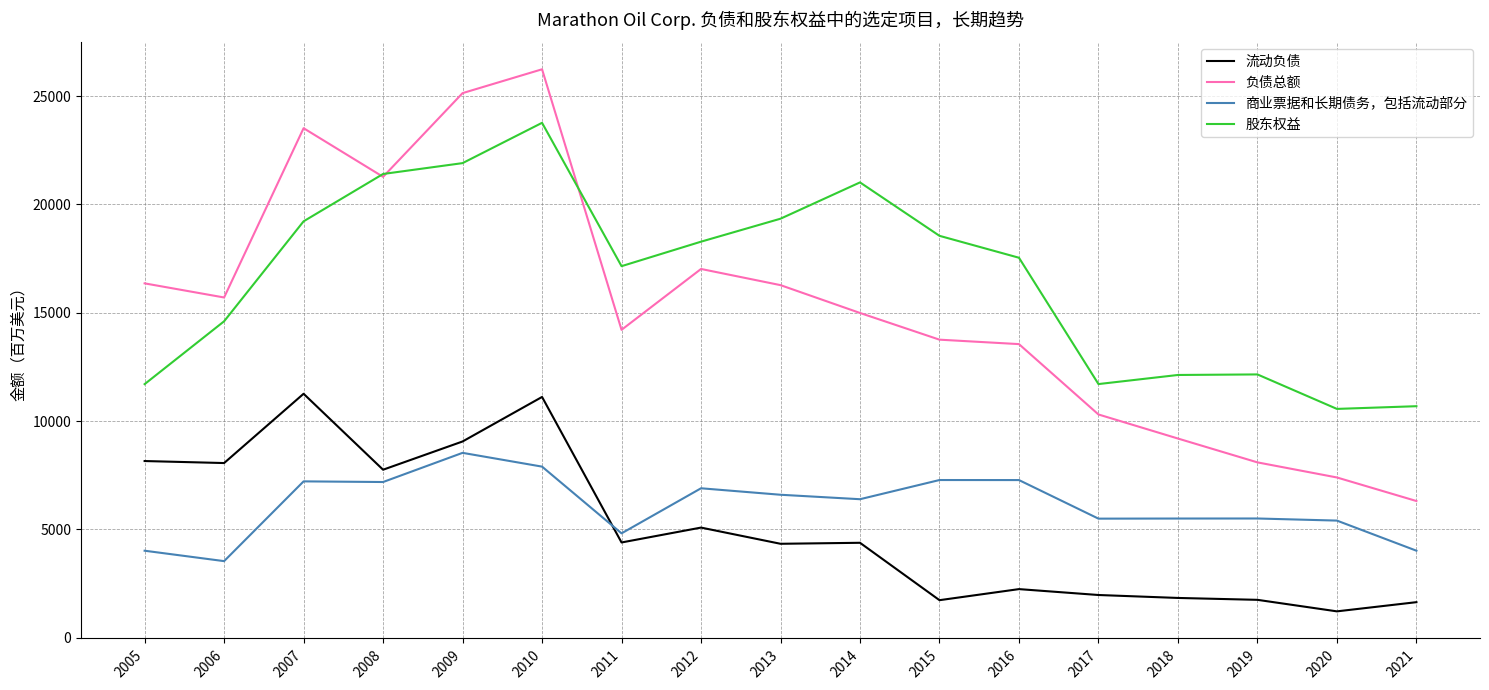

List the series in order of their peak value, highest first.

负债总额, 股东权益, 流动负债, 商业票据和长期债务，包括流动部分